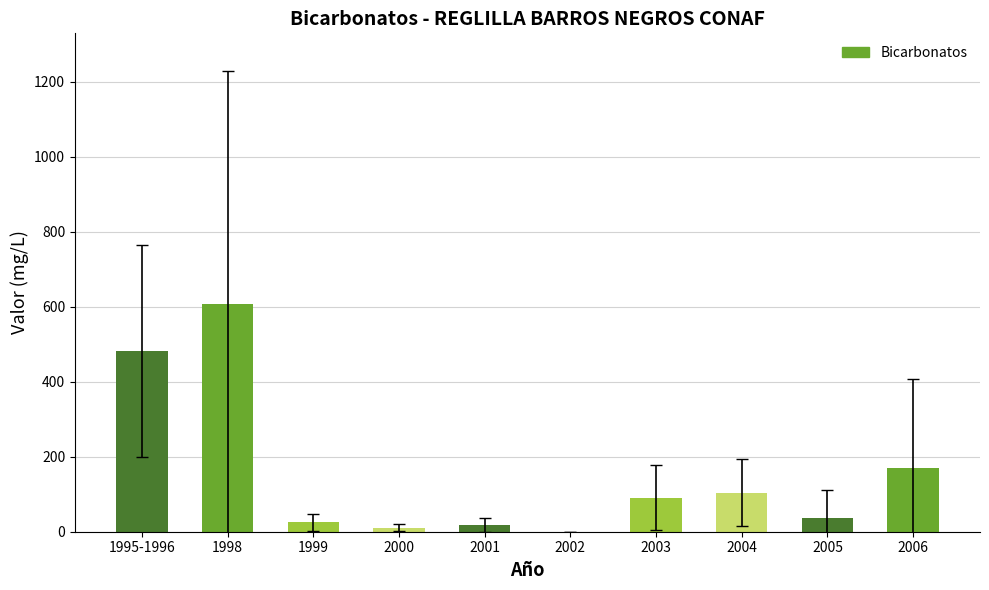

Which has a higher value, 2006 or 1998?

1998